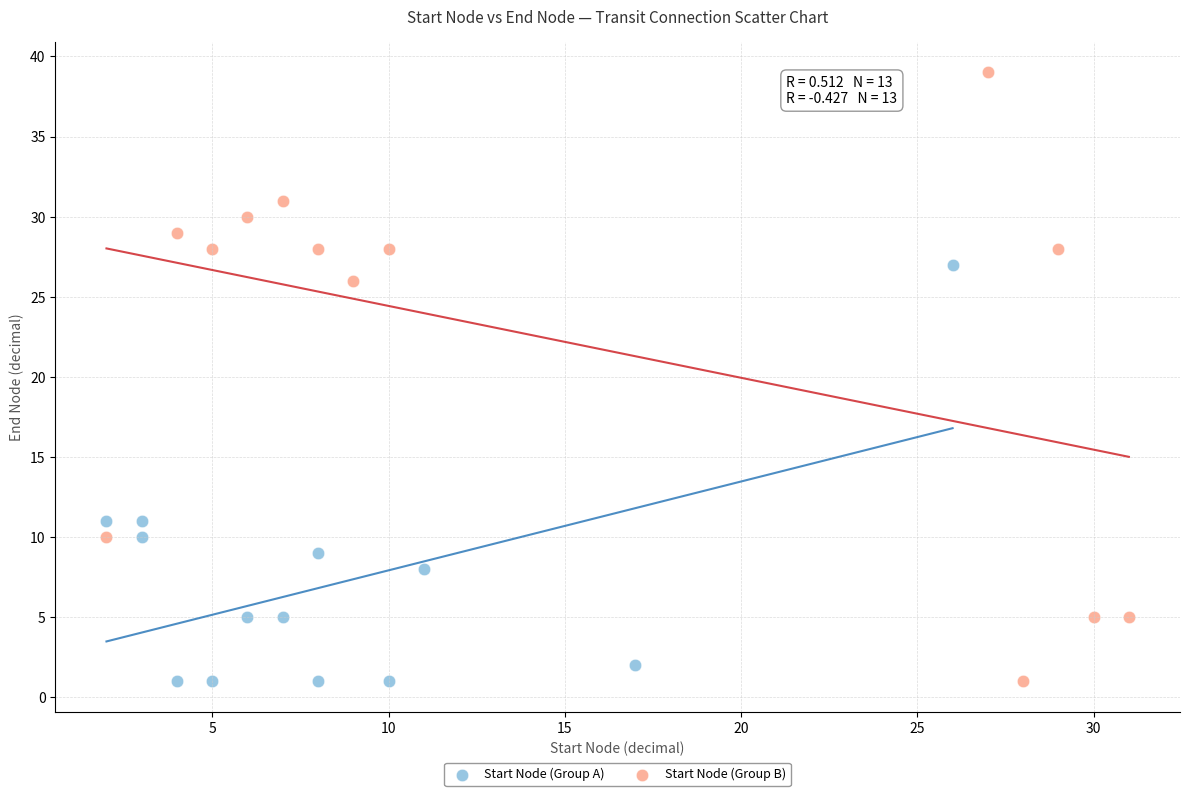

Which series has the widest spread of Y values?

Start Node (Group B)